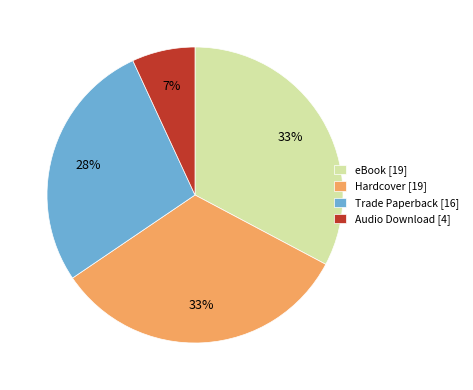

Is there any slice that represents more than half of the pie?

No